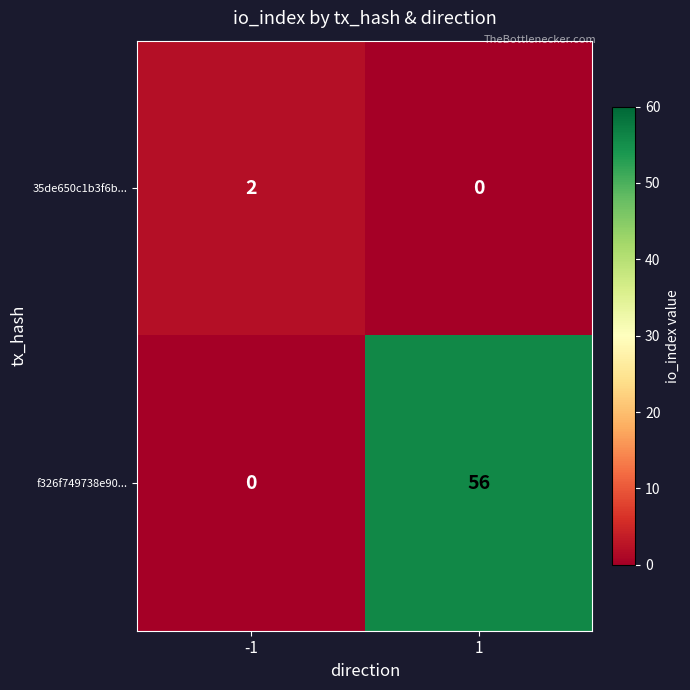

What is the difference between the f326f749738e90... values at 1 and -1?

56